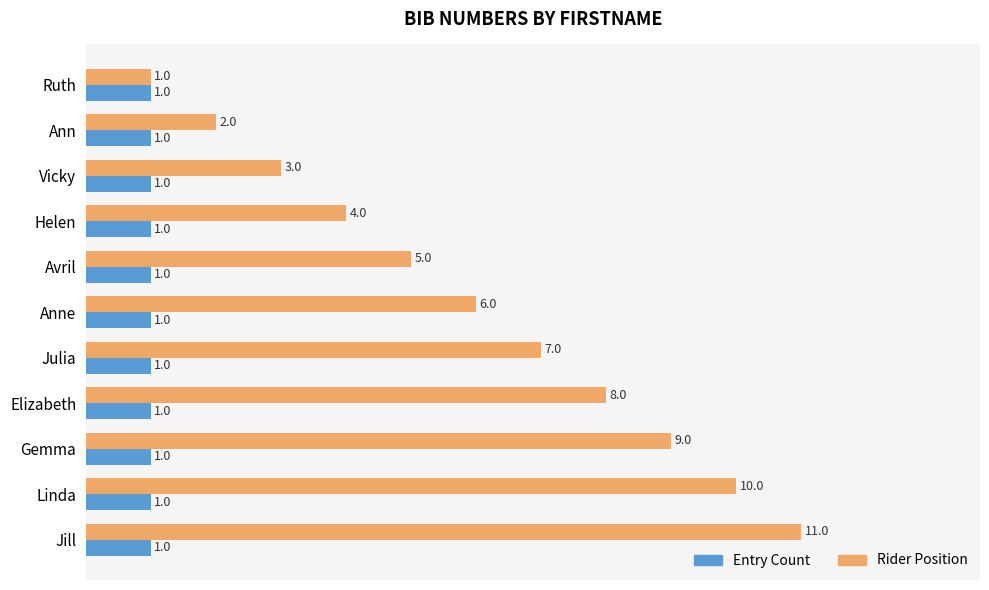

How many distinct data groups are displayed?

2